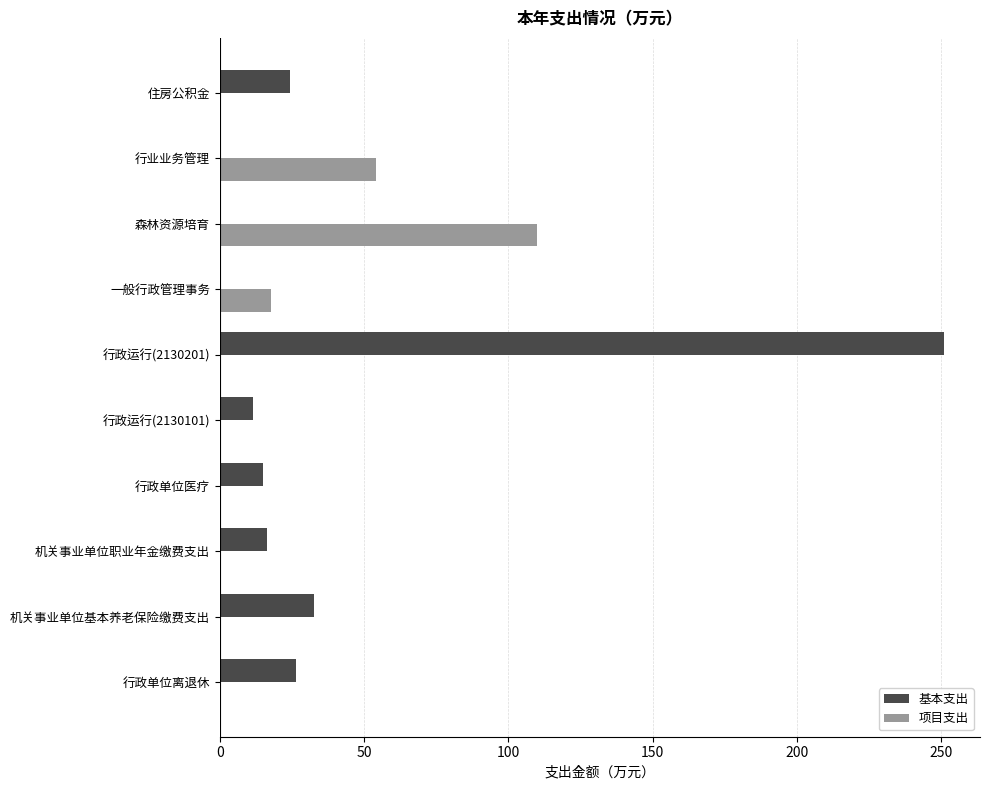

Which series has the largest total across all categories?

基本支出